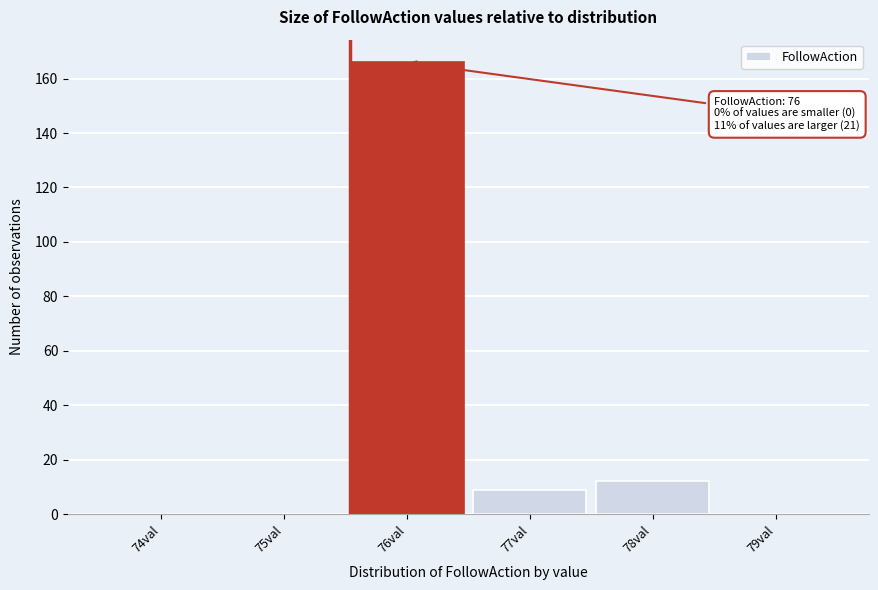

Reading right to left, what are all the values shown in this chart?

79val=0	78val=12	77val=9	76val=166	75val=0	74val=0